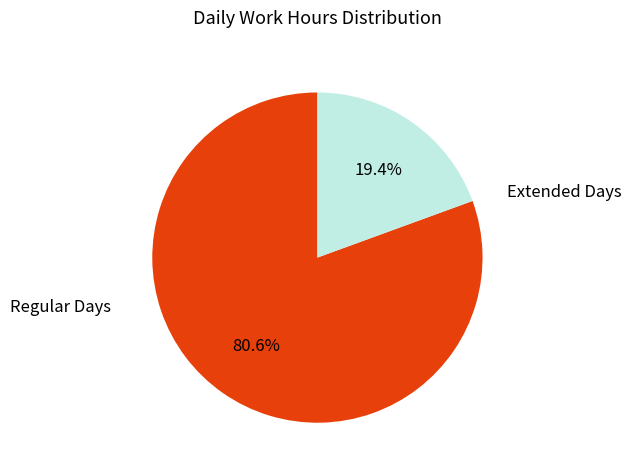

Rank the categories by value from highest to lowest.

Regular Days, Extended Days